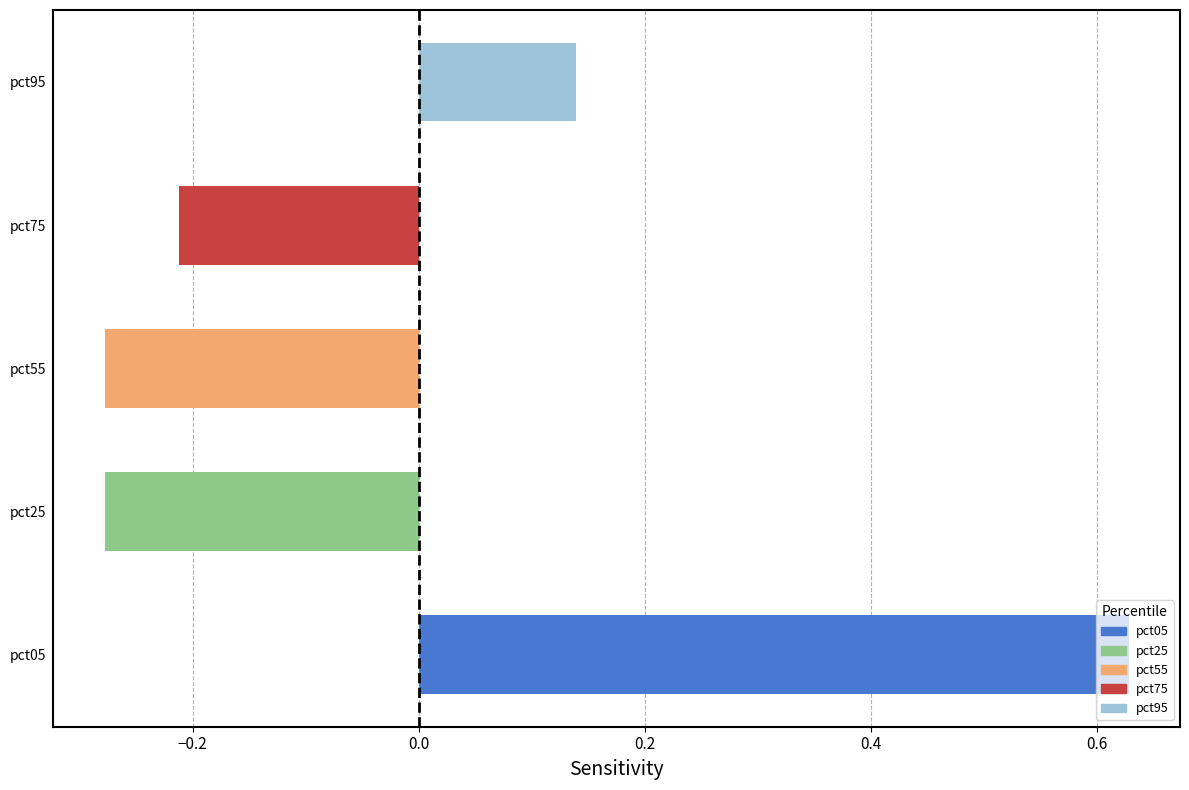

Are the bars horizontal?

Yes